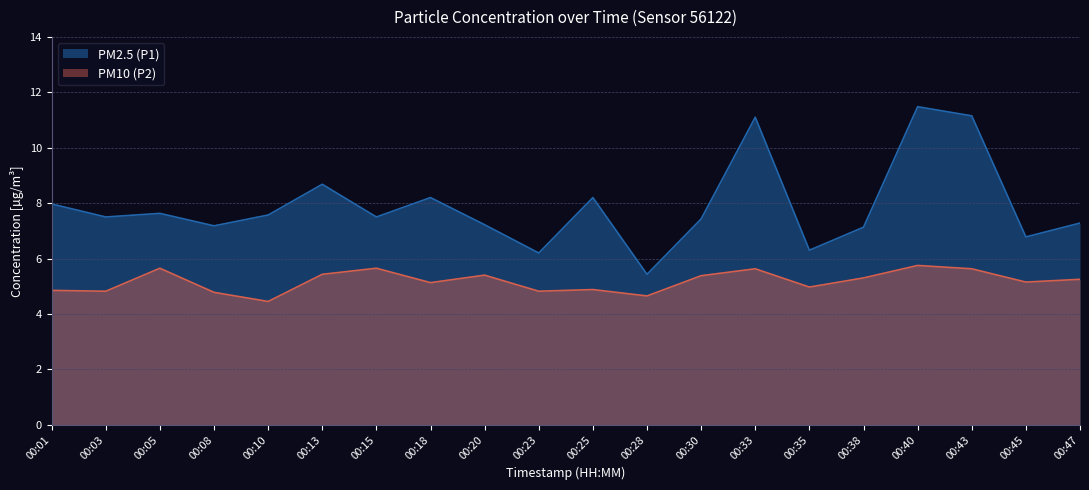

At which category is the sum across all series the highest?

00:40